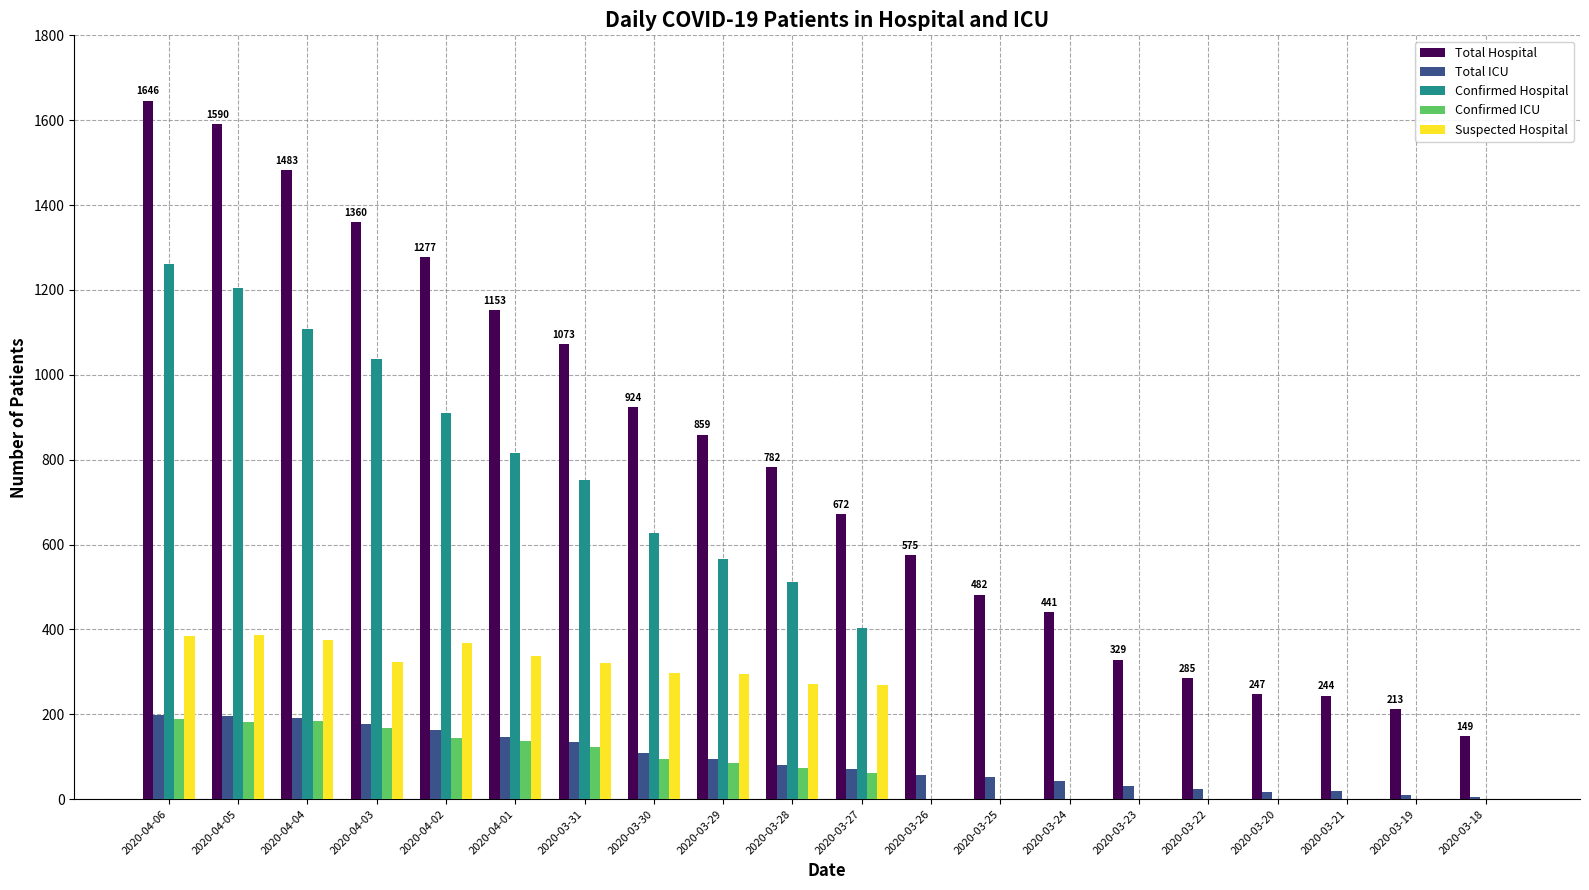

Which series changed the most between 2020-04-03 and 2020-03-28?

Total Hospital